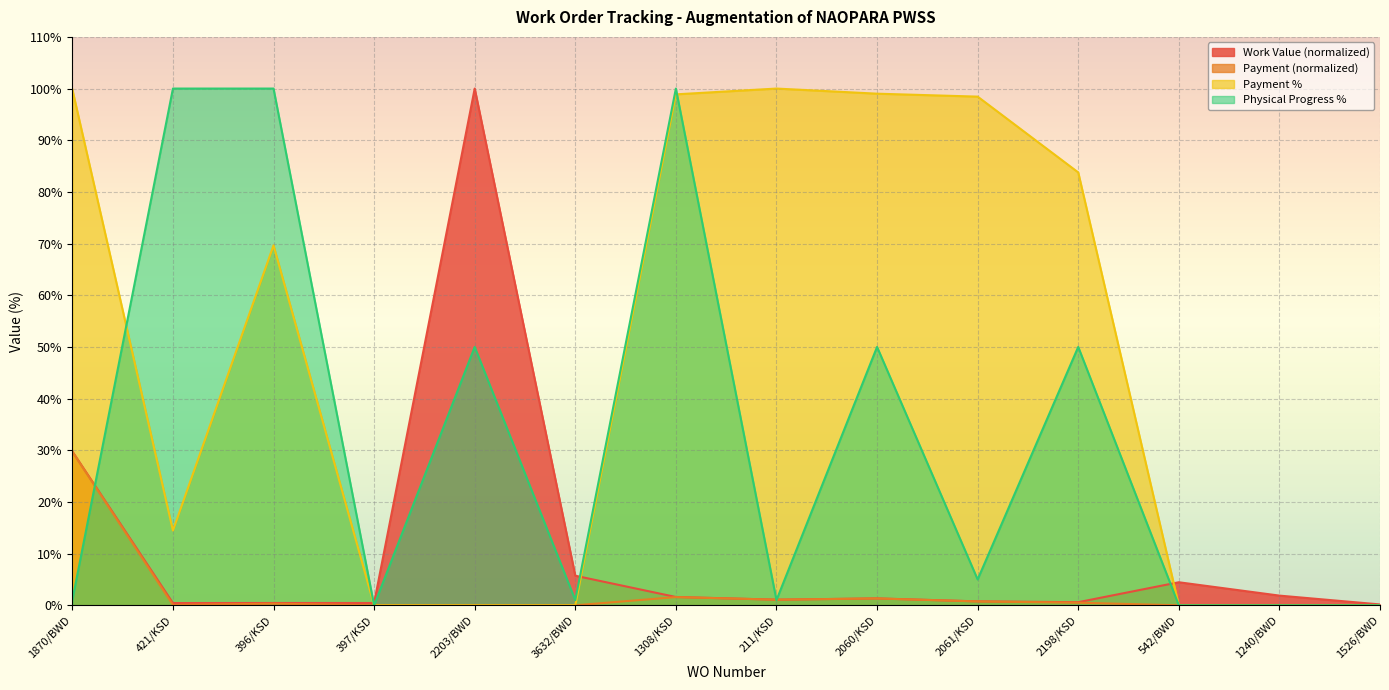

What is the label of the 4th point from the left?

397/KSD